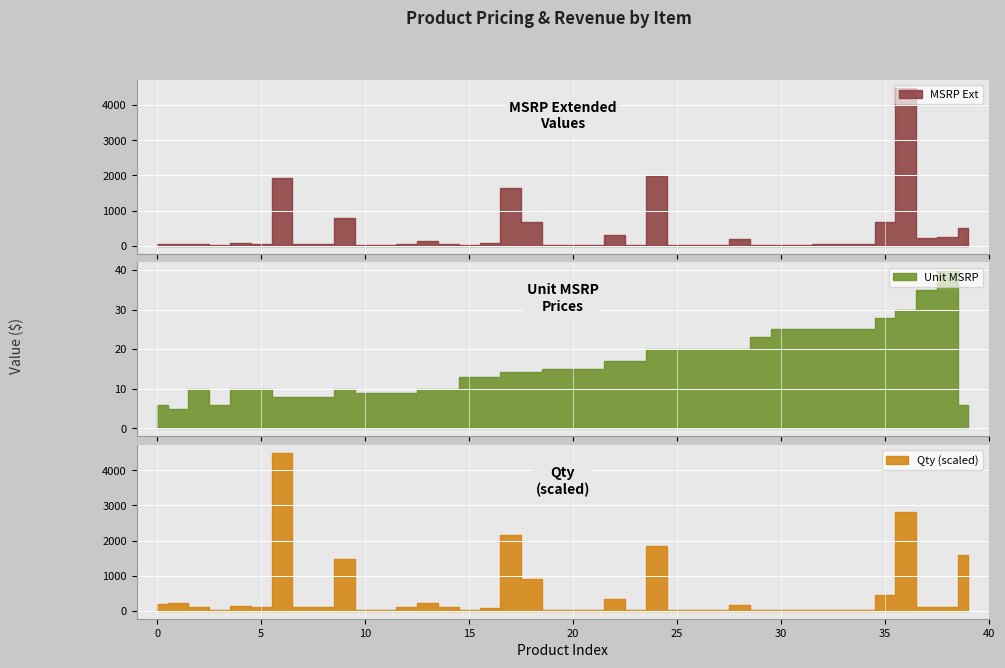

Where does the Unit MSRP series first go above 14?

17